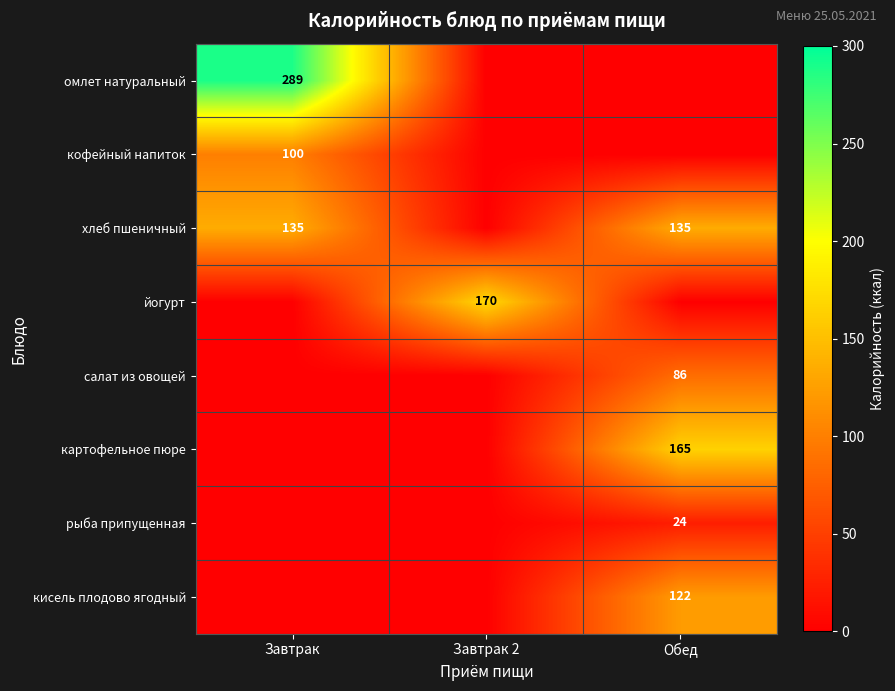

The рыба припущенная series shows 38 at Обед. True or false?

False